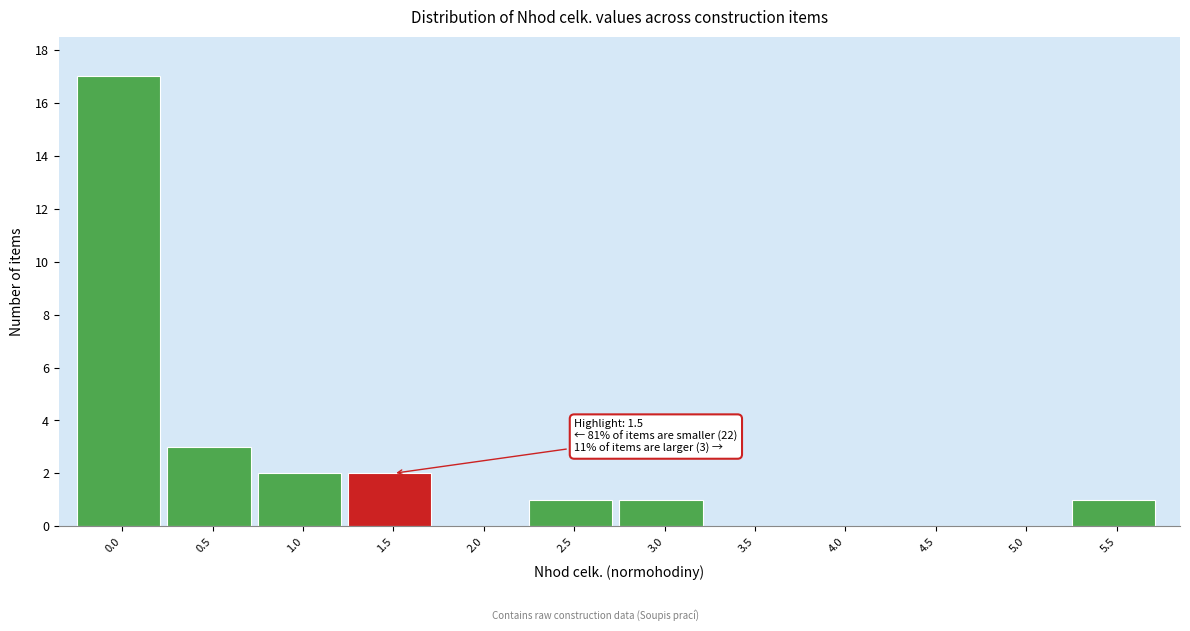

Reading left to right, extract all data points from this chart.

0.0=17	0.5=3	1.0=2	1.5=2	2.0=0	2.5=1	3.0=1	3.5=0	4.0=0	4.5=0	5.0=0	5.5=1